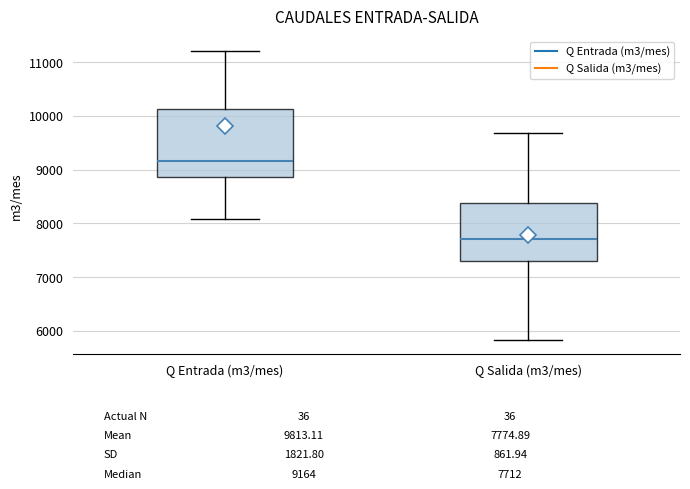

Which box is the tallest, from its lower edge to its upper edge?

Q Entrada (m3/mes)